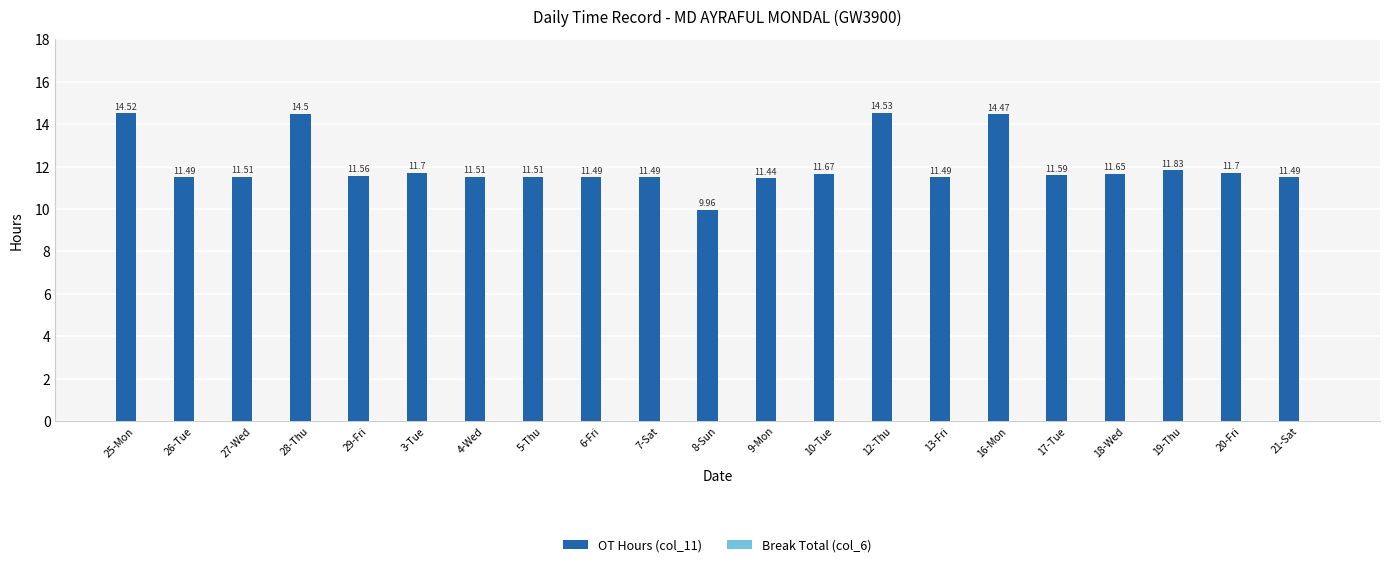

Between 16-Mon and 10-Tue, which is larger?

16-Mon